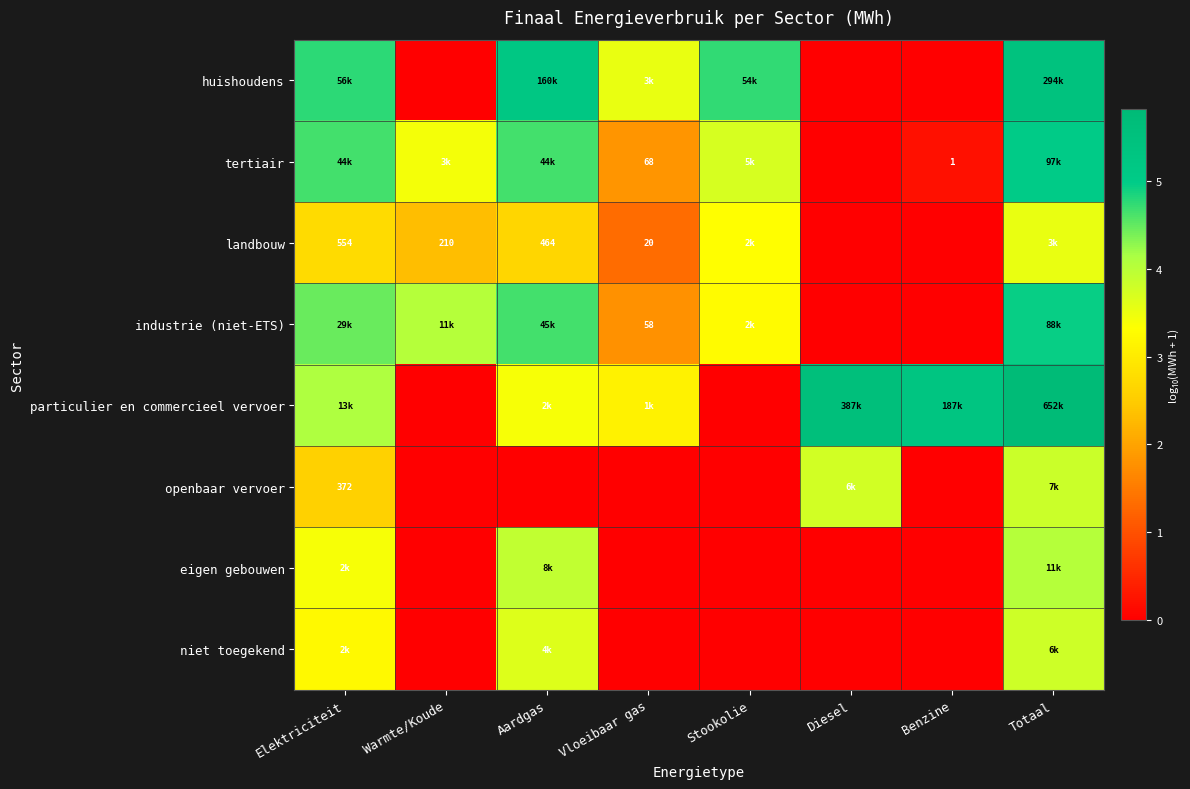

What is the sum of the eigen gebouwen values at Elektriciteit and Warmte/Koude?

3.4